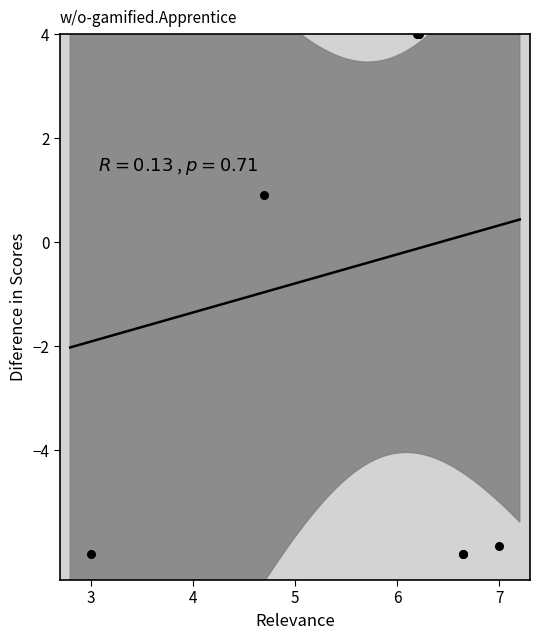

What Y value in the scatter plot is closest to -1?

0.9